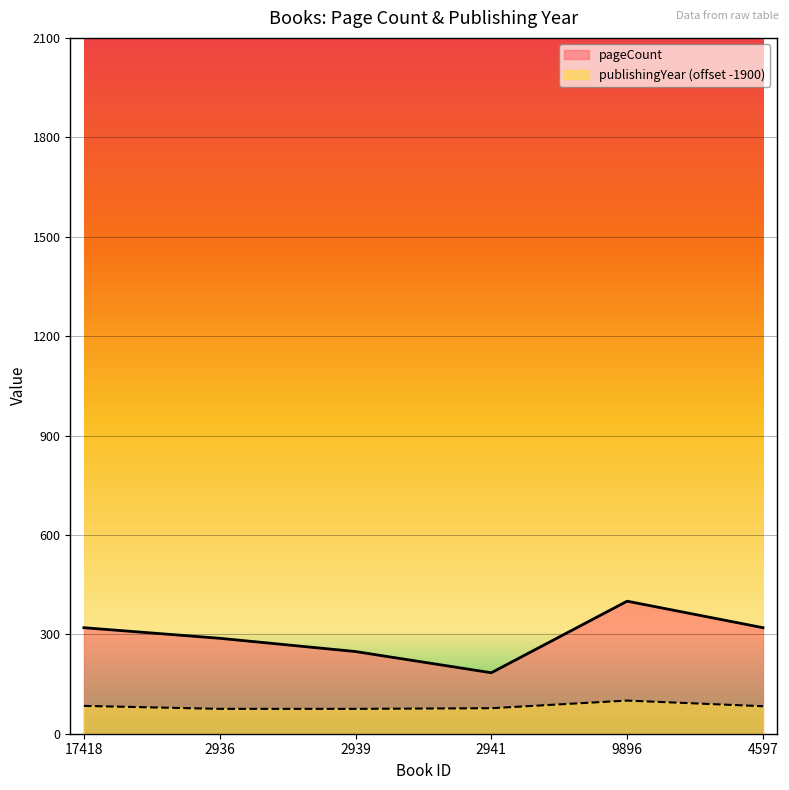

How many interior local peaks does the pageCount series have?

1